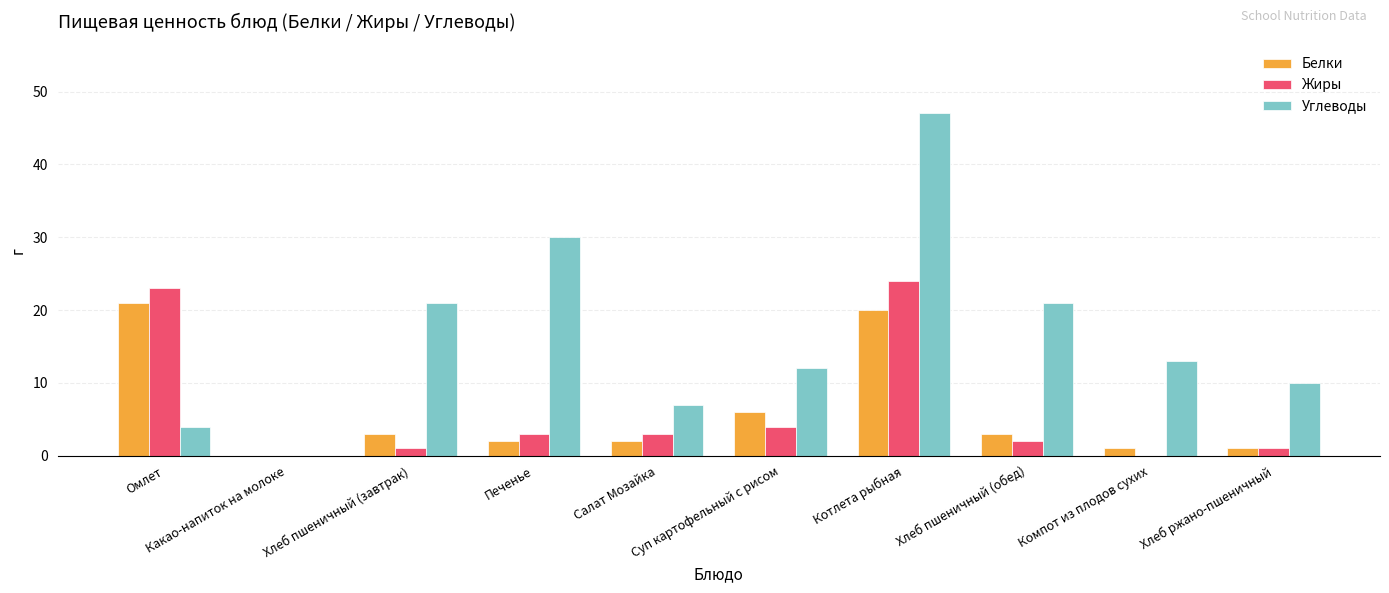

What is the maximum value shown in the chart?

47